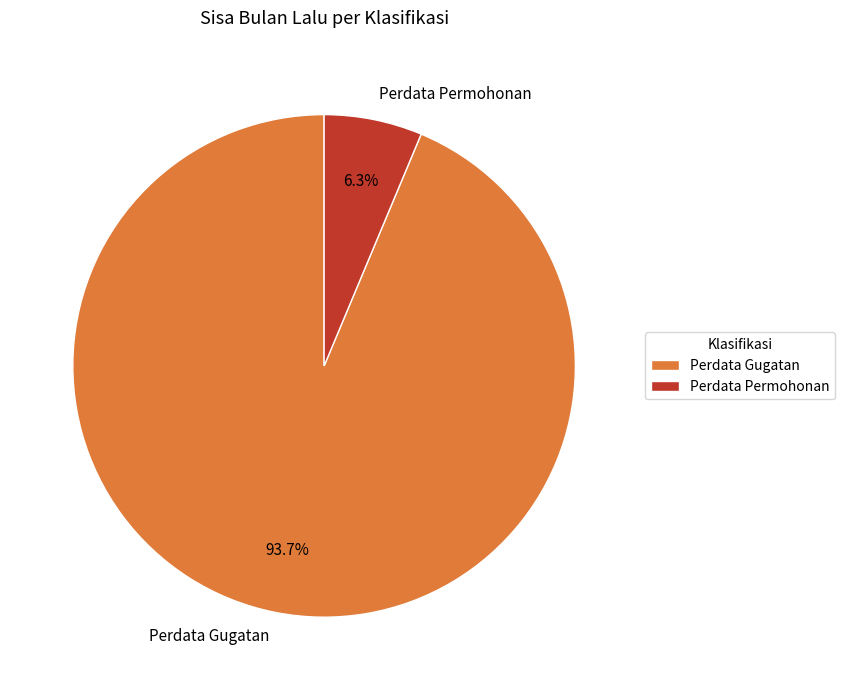

What is the total percentage of Perdata Permohonan and Perdata Gugatan?

100.0%